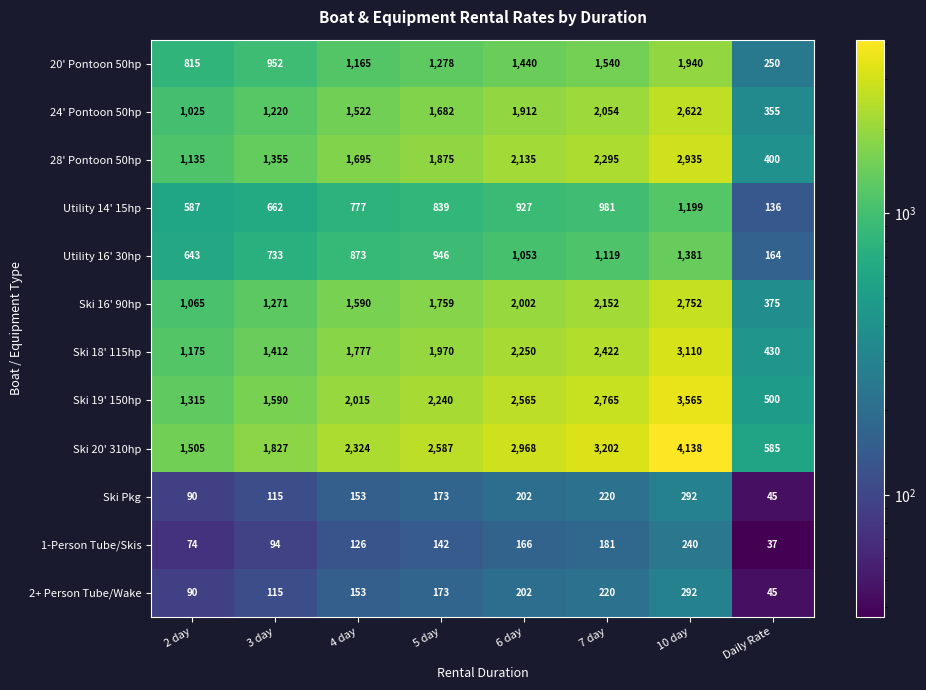

Where is 28' Pontoon 50hp nearest to the value 1667?

4 day